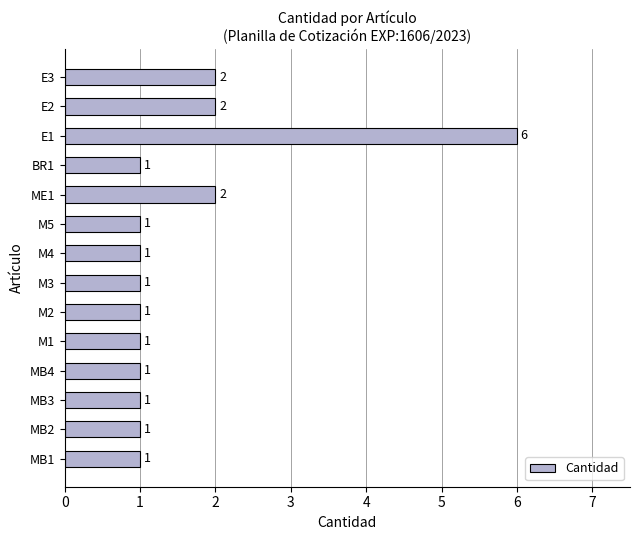

What is the difference between the maximum and second lowest values?

5